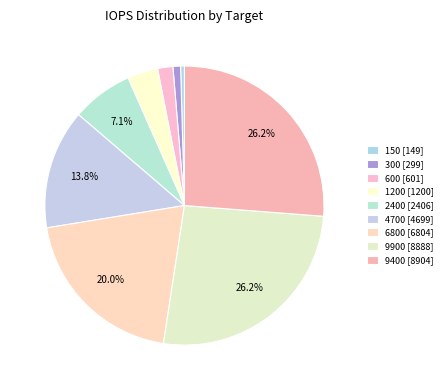

To the nearest percent, what is the average slice percentage?

11%